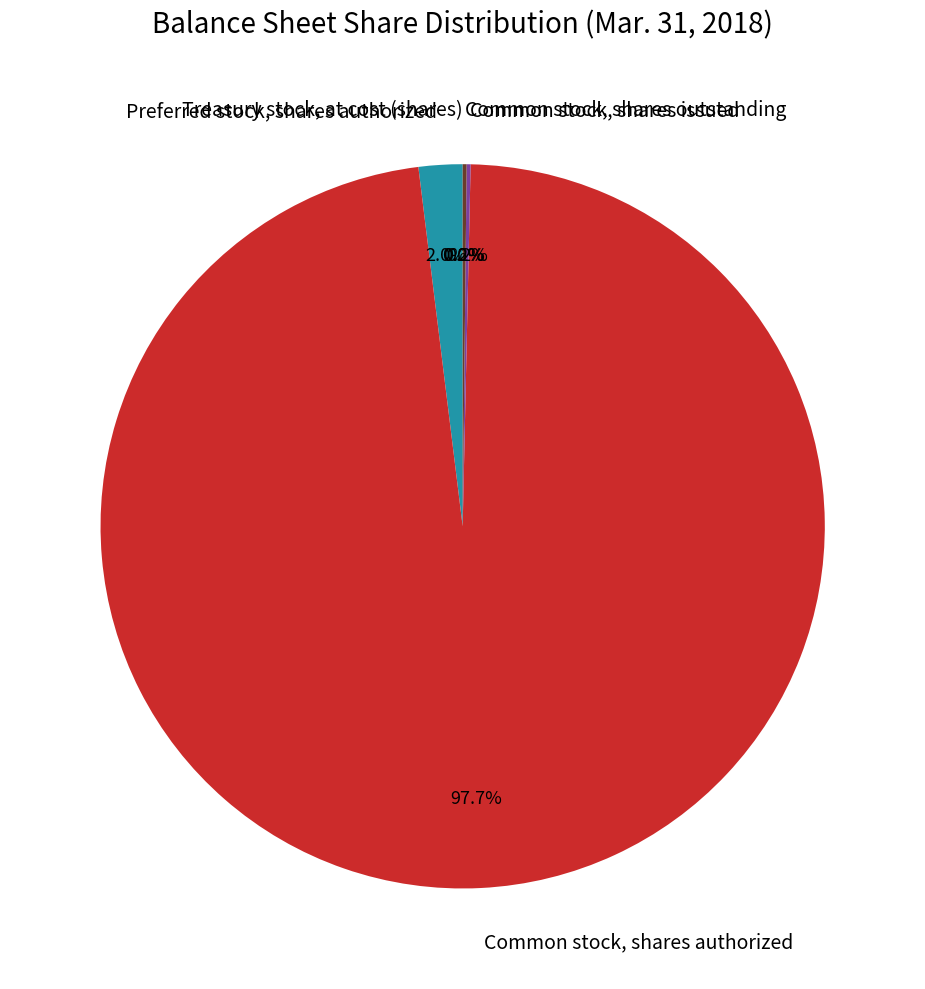

Which slice represents more than half of the pie?

Common stock, shares authorized